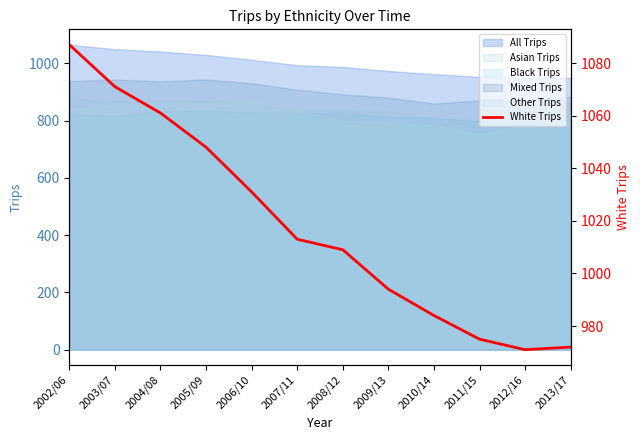

Does the chart display data point markers on the line(s)?

No